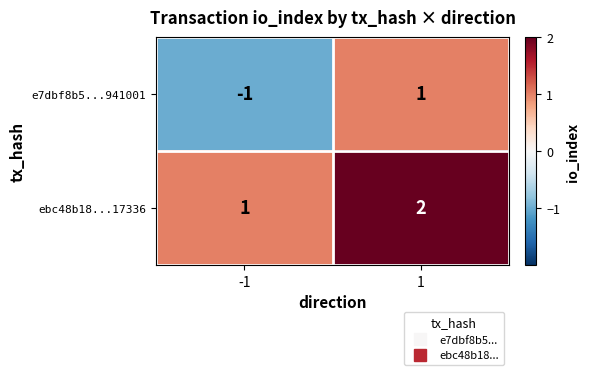

Is it true that ebc48b18...17336 equals 1 at 1?

False